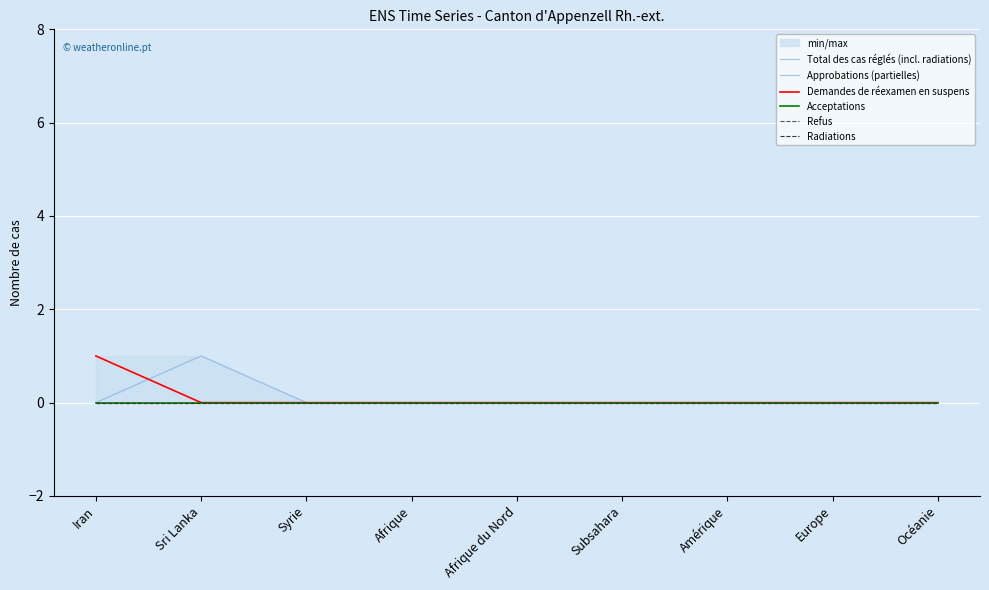

Which has a higher value, Iran or Syrie?

Iran